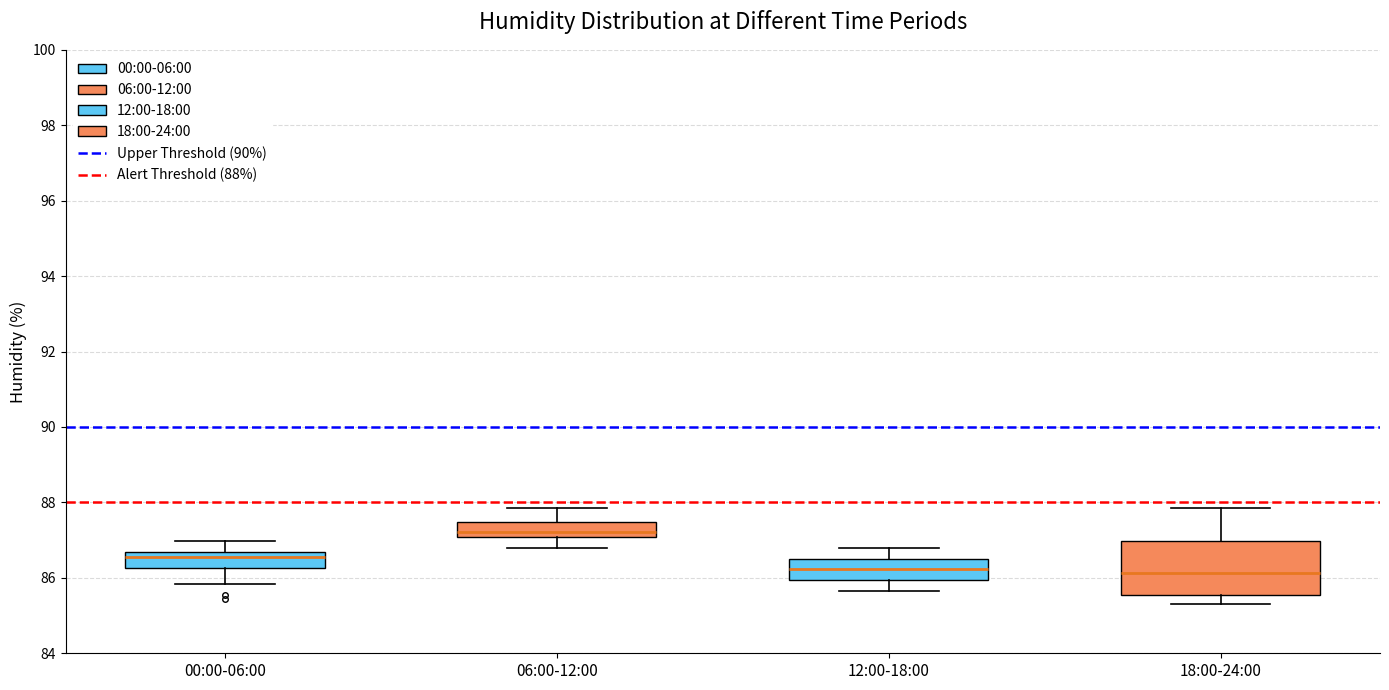

Reading left to right, read every box against the y-axis: the position of its median line, the range the box covers, and the ends of its whiskers. The values are not printed on the chart, so give them approximately, as read against the axis.

00:00-06:00: median 86.6 (inside the box), box 86.2 to 86.6, whiskers 85.8 to 87.0
06:00-12:00: median 87.2, box 87.0 to 87.4, whiskers 86.8 to 87.8
12:00-18:00: median 86.2, box 86.0 to 86.6, whiskers 85.6 to 86.8
18:00-24:00: median 86.2, box 85.6 to 87.0, whiskers 85.4 to 87.8